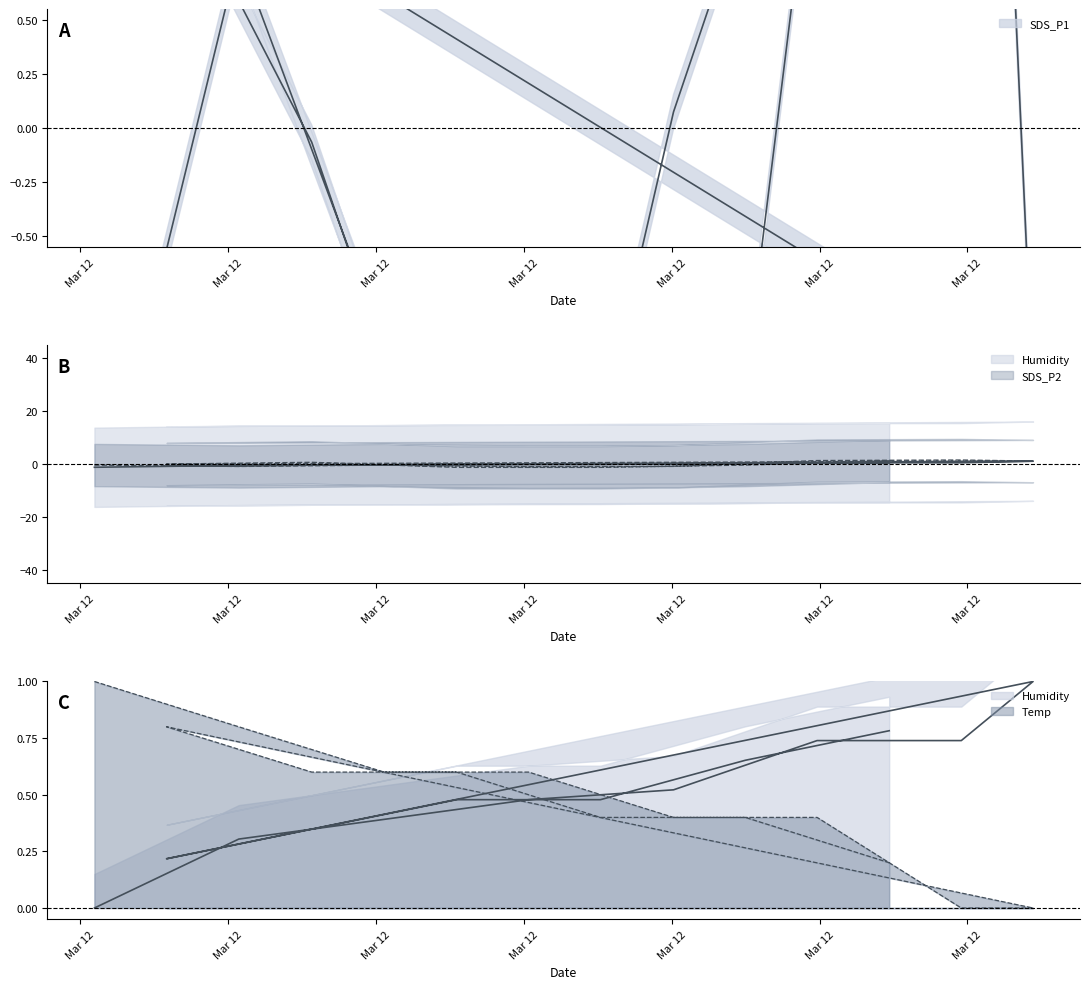

What is the value of the Humidity point at the 13th from the left?

0.3